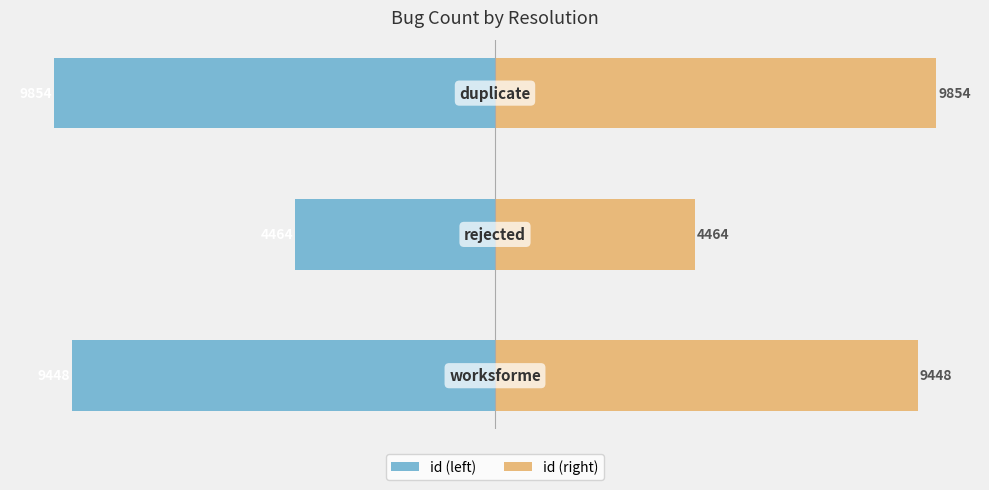

Which series has the largest total across all categories?

id (right)